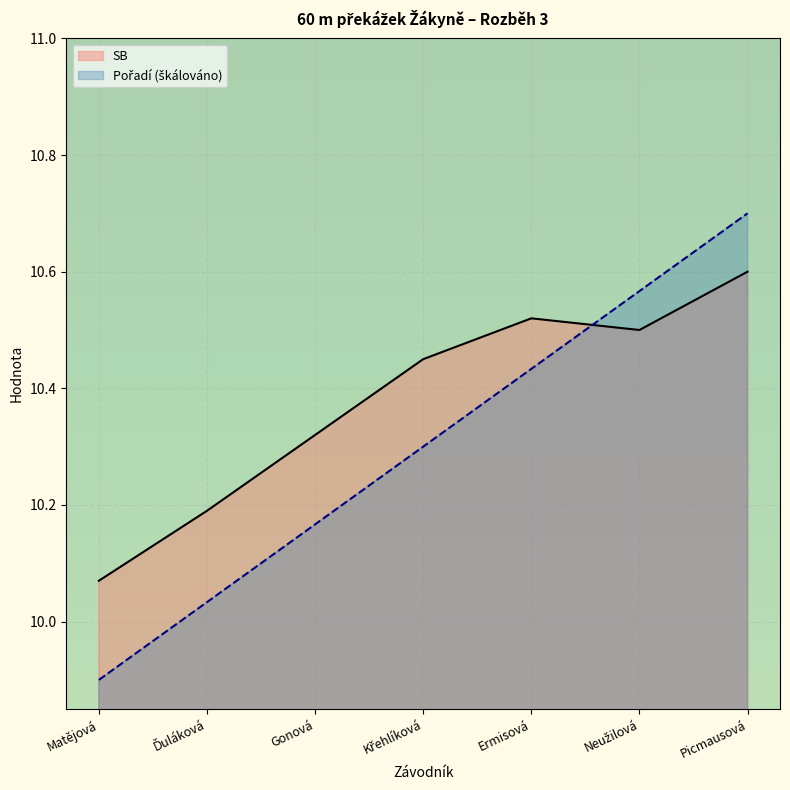

Reading right to left, what are all the values shown in this chart?

SB: 10.6	10.5	10.5	10.4	10.3	10.2	10.1
Pořadí: 10.7	10.6	10.4	10.3	10.2	10.0	9.9